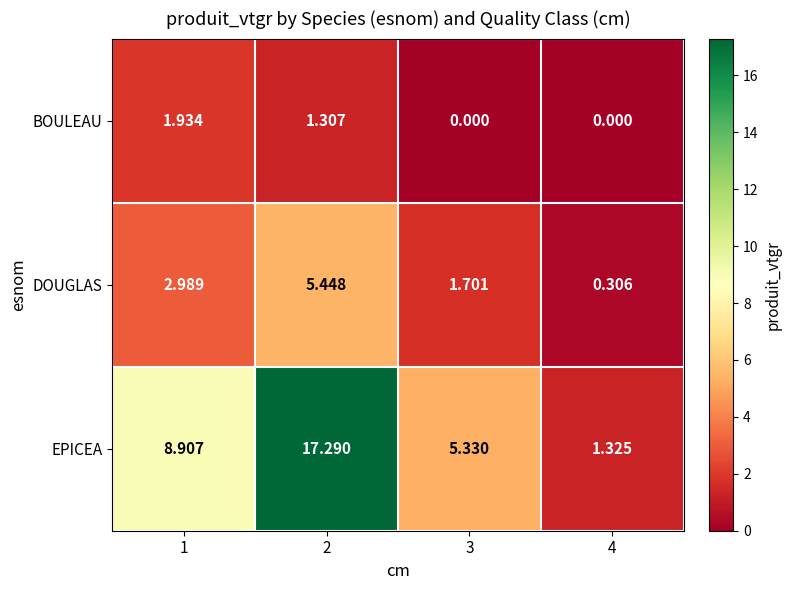

Is the value of DOUGLAS at 1 greater than the value of BOULEAU at 2?

Yes